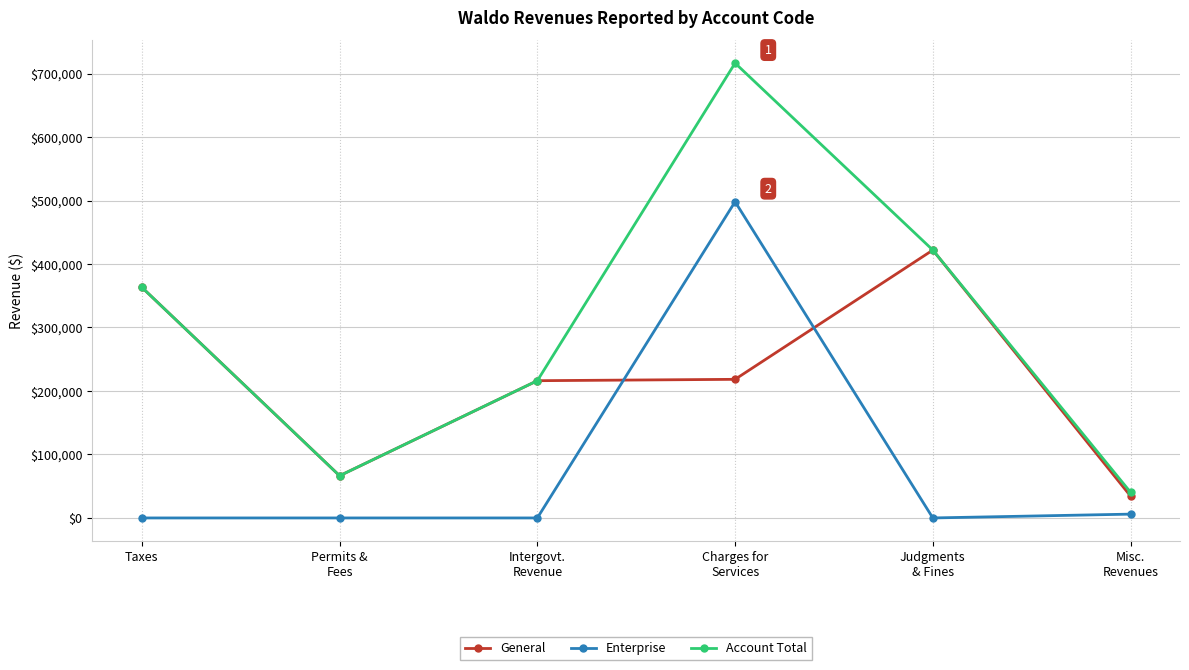

Which series has the largest range (max minus min)?

Account Total